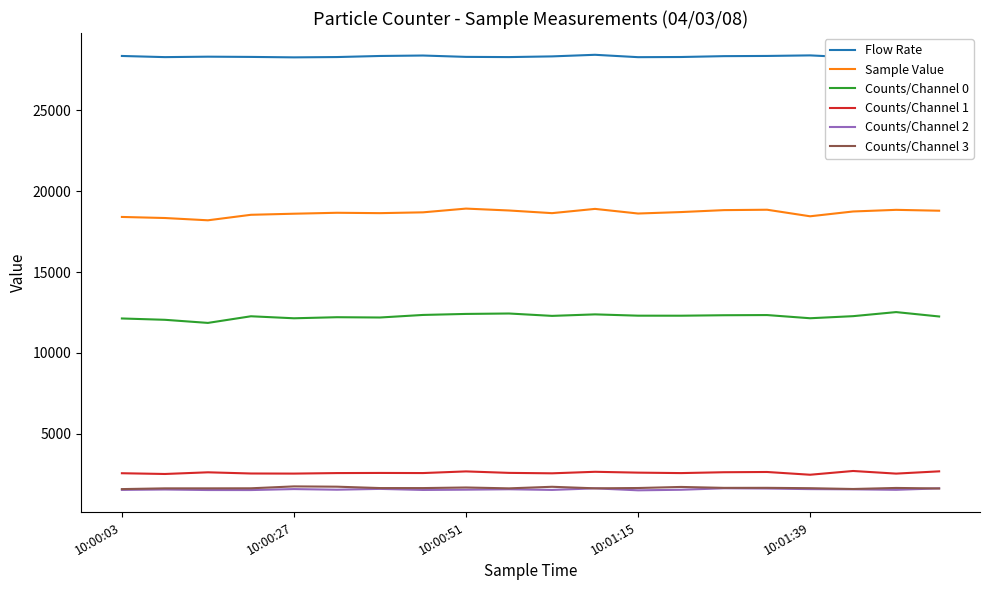

Does the chart have visible grid lines?

No